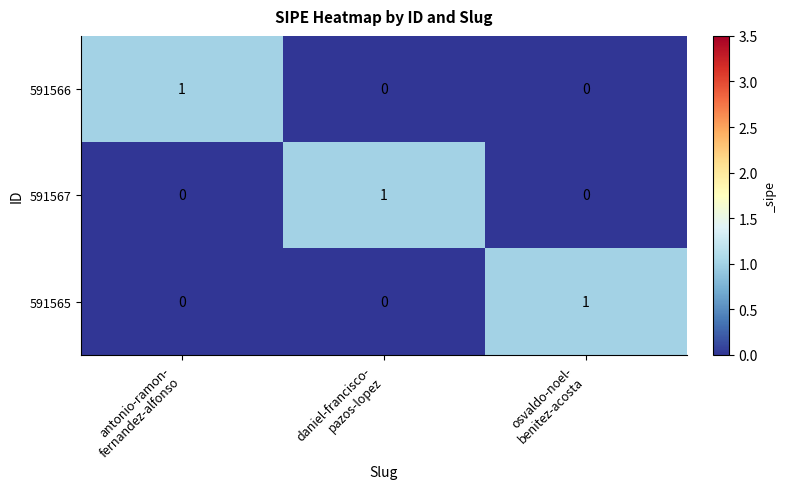

At how many categories does at least one series exceed 0?

3